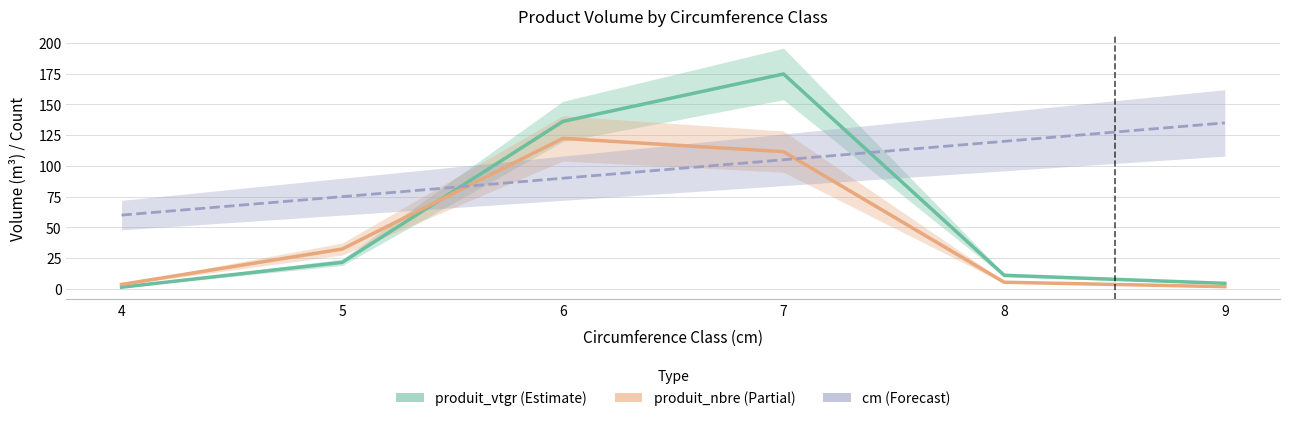

What is the difference between the highest and lowest values at 8?

114.6